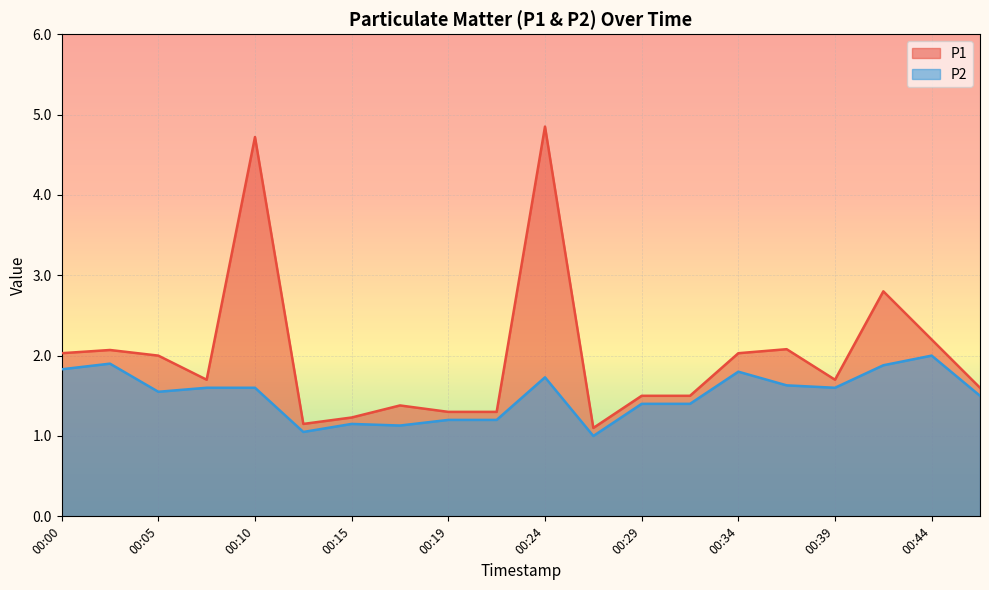

At which category does P1 reach its first local valley?

00:07